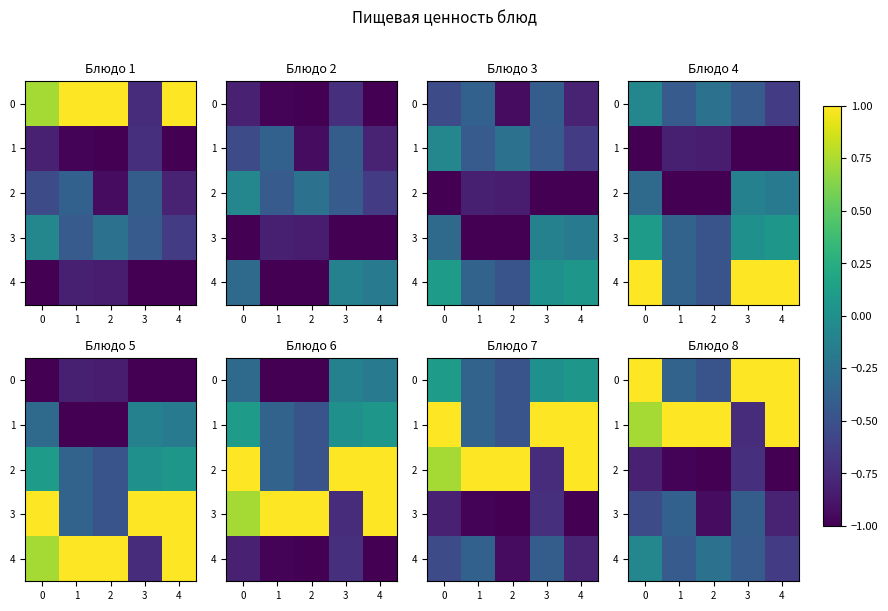

What is the spread (max minus min) of values at 3?

1.7